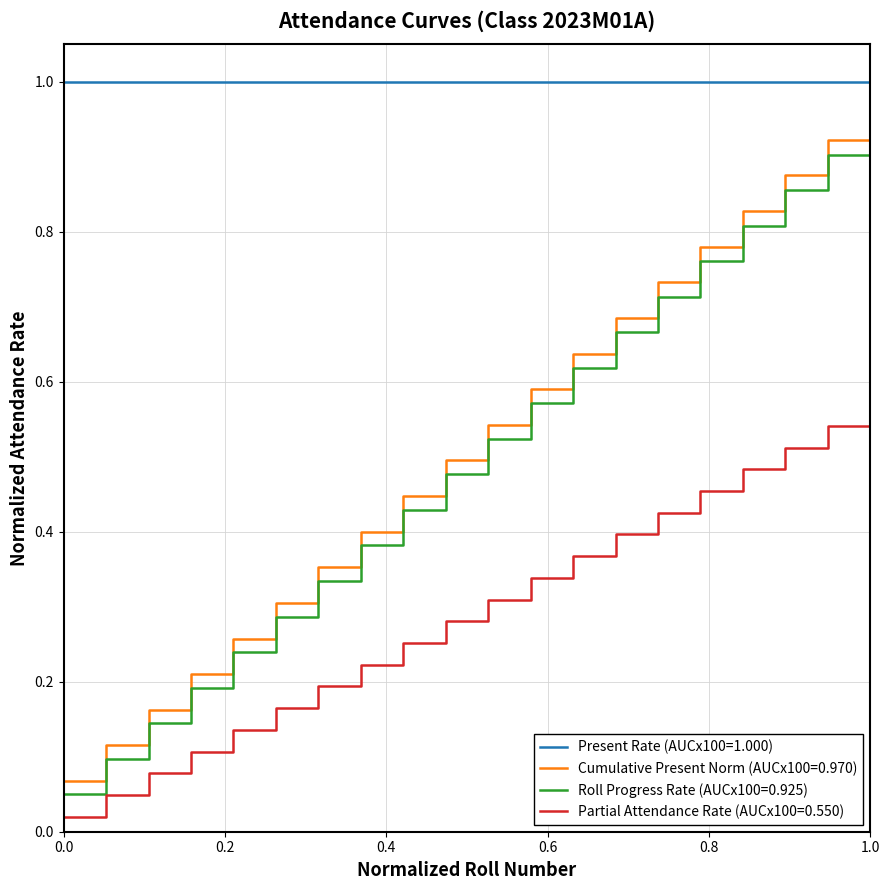

True or false: Roll Progress Rate (AUCx100=0.925) and Partial Attendance Rate (AUCx100=0.550) intersect in this chart.

False